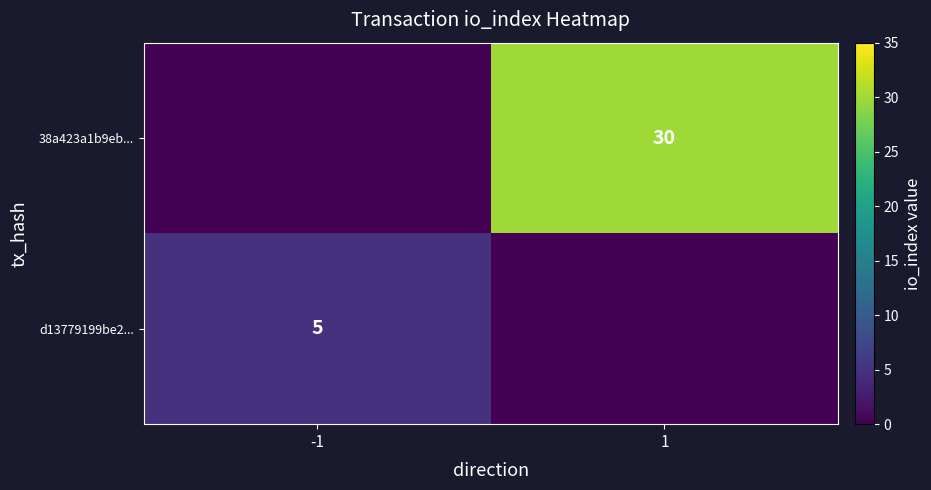

The 38a423a1b9eb... series shows 30 at 1. True or false?

True